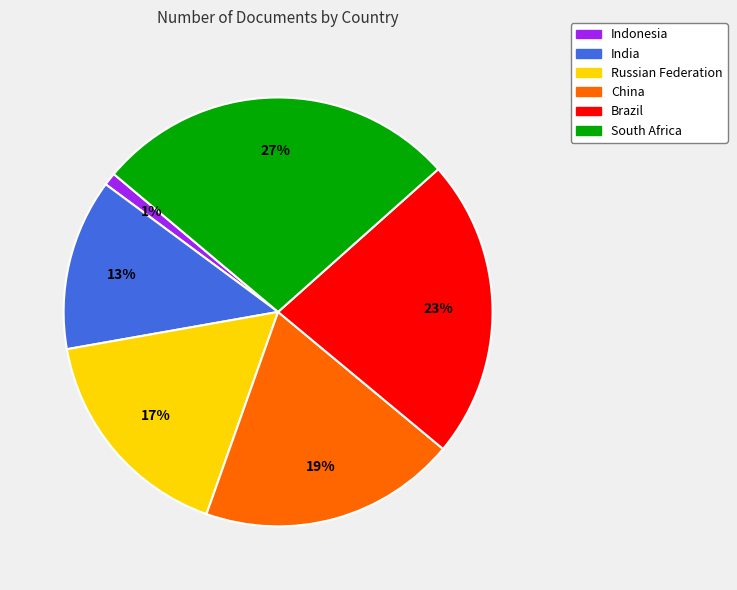

Does any single category account for the majority?

No